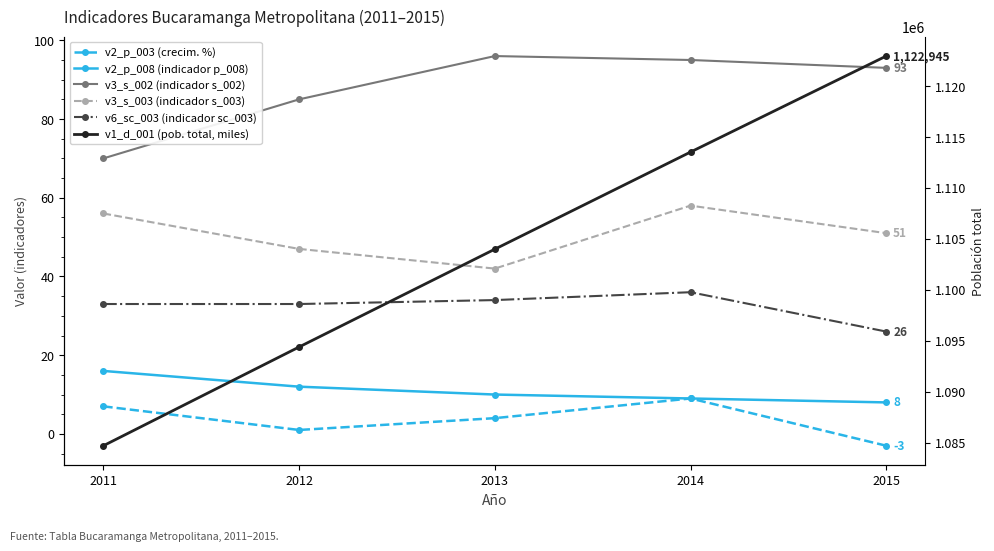

Which series has the widest spread of values?

v1_d_001 (pob. total, miles)